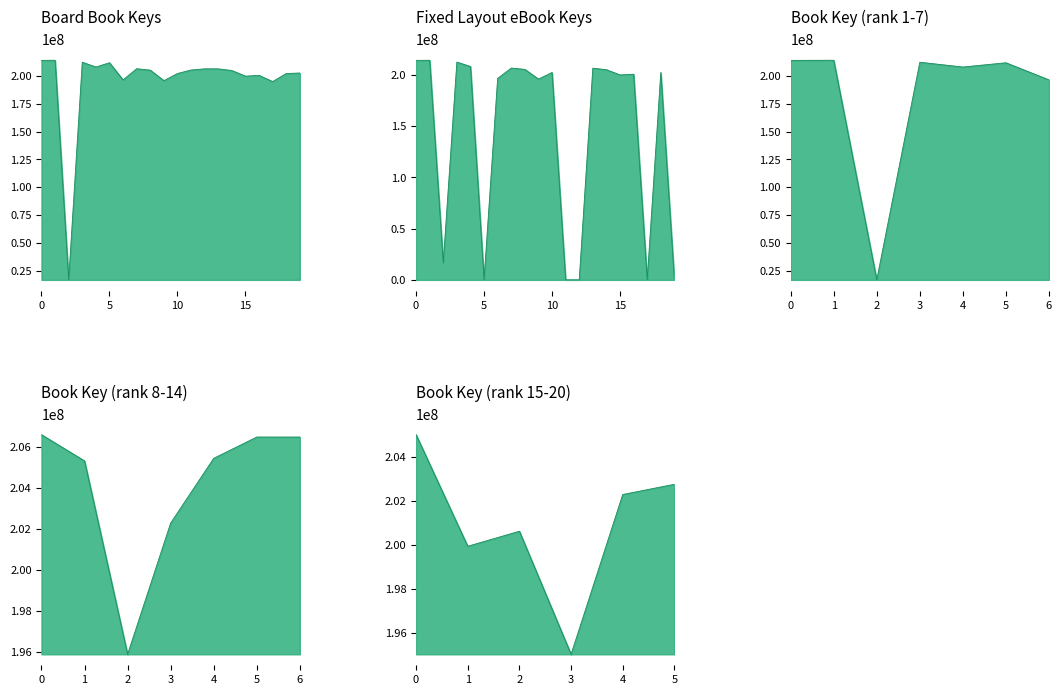

How many data points in Fixed Layout eBook are above 202283374?

9